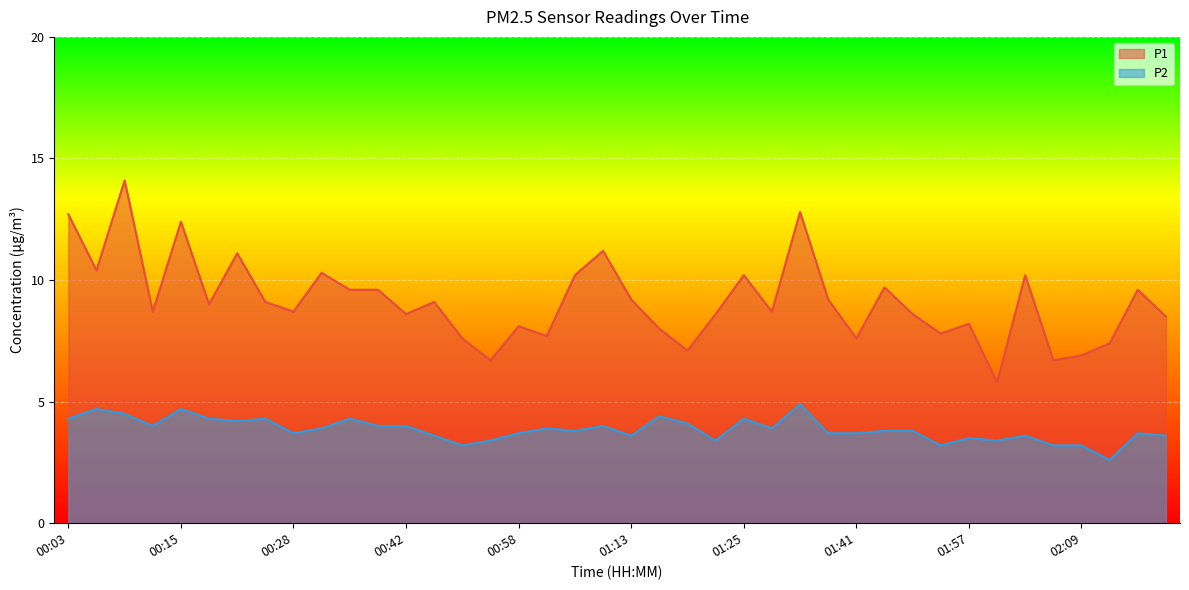

True or false: P2 has more than 0 interior local peaks.

True